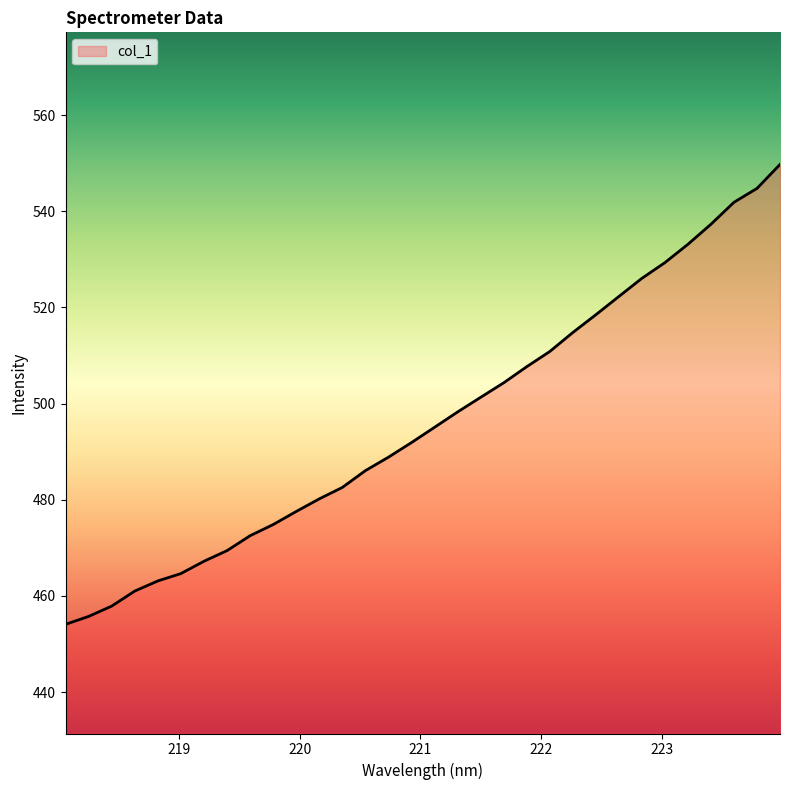

What is the greatest value displayed?

549.7